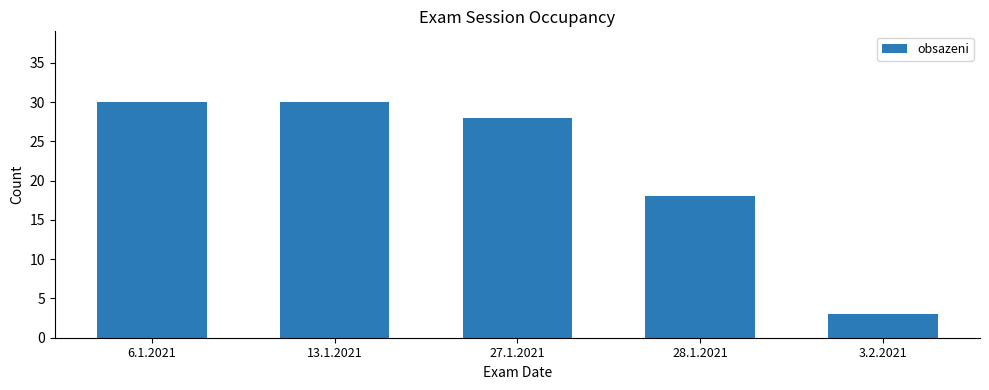

What is the maximum value shown in the chart?

30